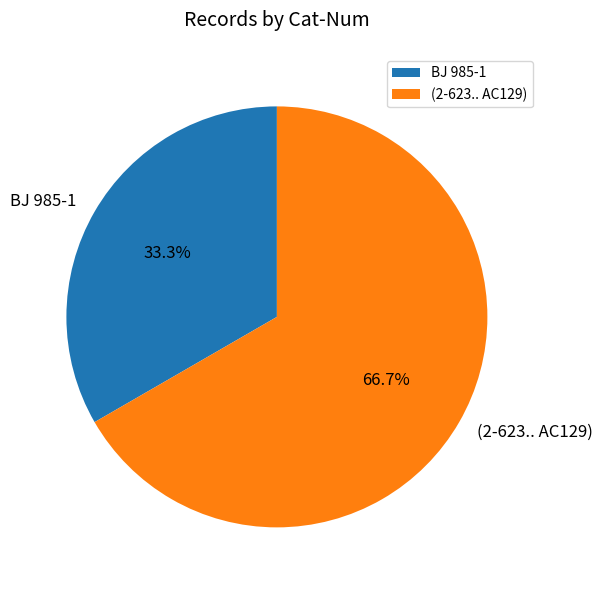

Which category has the smallest portion of the pie?

BJ 985-1